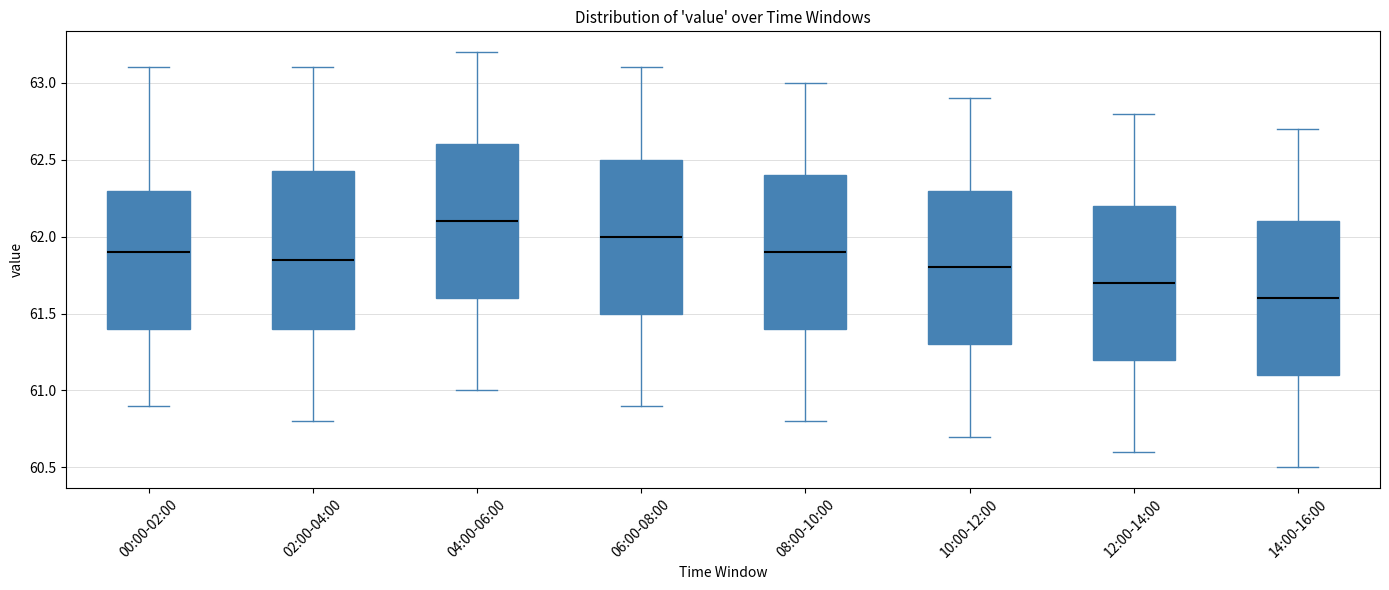

Reading left to right, transcribe this box plot: for each box, give where its median line is, the range the box spans, and where its two whiskers end, as read against the y-axis. The values are not printed on the chart, so give them approximately, as read against the axis.

00:00-02:00: median 61.90, box 61.40 to 62.30, whiskers 60.90 to 63.10
02:00-04:00: median 61.85, box 61.40 to 62.45, whiskers 60.80 to 63.10
04:00-06:00: median 62.10, box 61.60 to 62.60, whiskers 61.00 to 63.20
06:00-08:00: median 62.00, box 61.50 to 62.50, whiskers 60.90 to 63.10
08:00-10:00: median 61.90, box 61.40 to 62.40, whiskers 60.80 to 63.00
10:00-12:00: median 61.80, box 61.30 to 62.30, whiskers 60.70 to 62.90
12:00-14:00: median 61.70, box 61.20 to 62.20, whiskers 60.60 to 62.80
14:00-16:00: median 61.60, box 61.10 to 62.10, whiskers 60.50 to 62.70